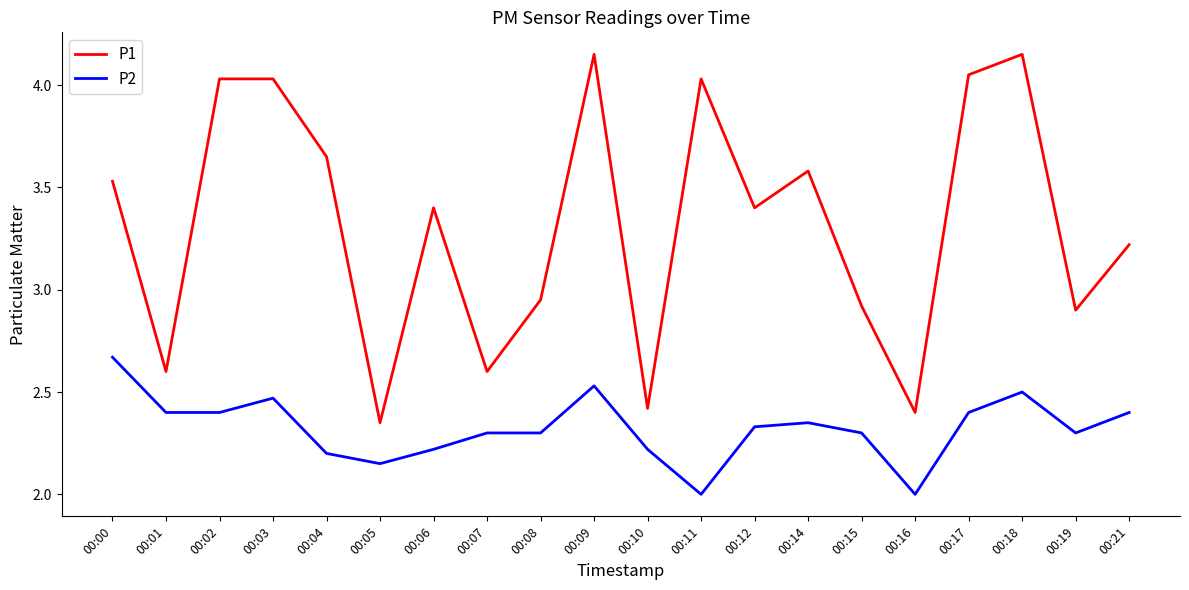

Which series has the largest range (max minus min)?

P1